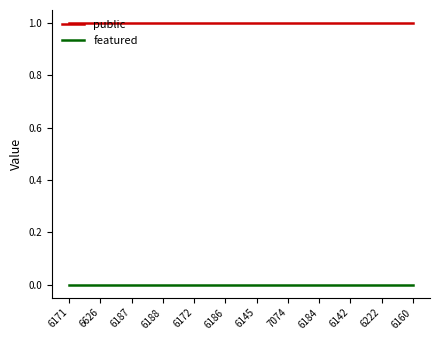

True or false: featured and public cross at least once.

False